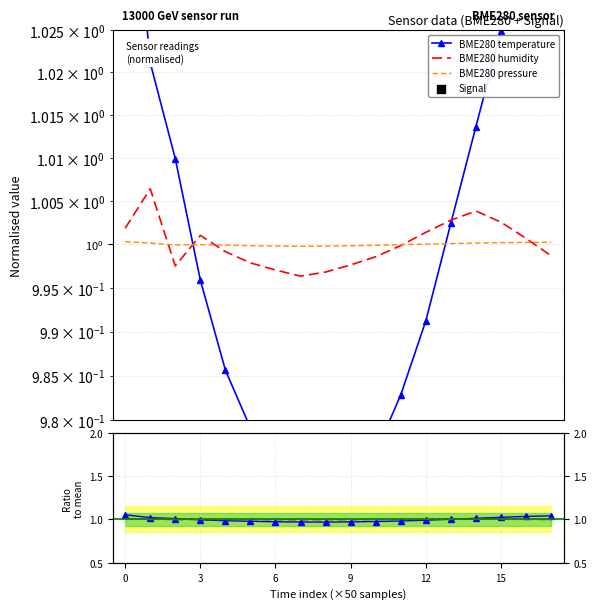

Which series has the widest spread of Y values?

BME280_temperature